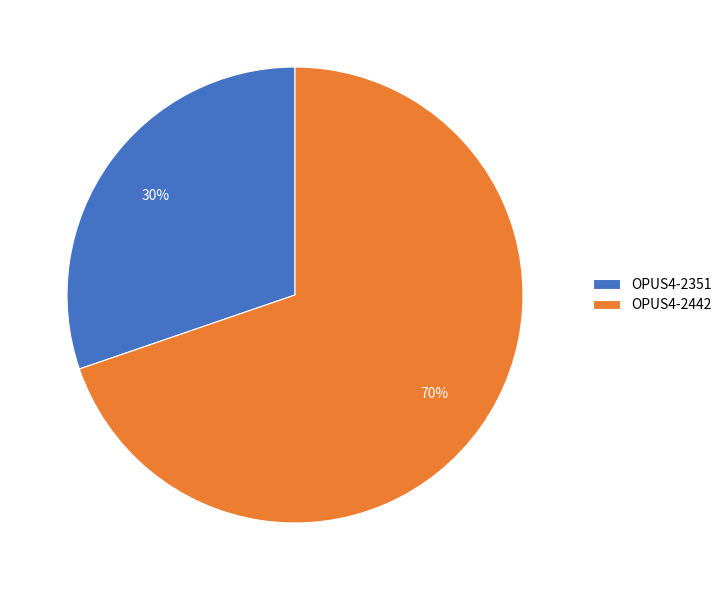

To the nearest percent, what is the average slice percentage?

50%